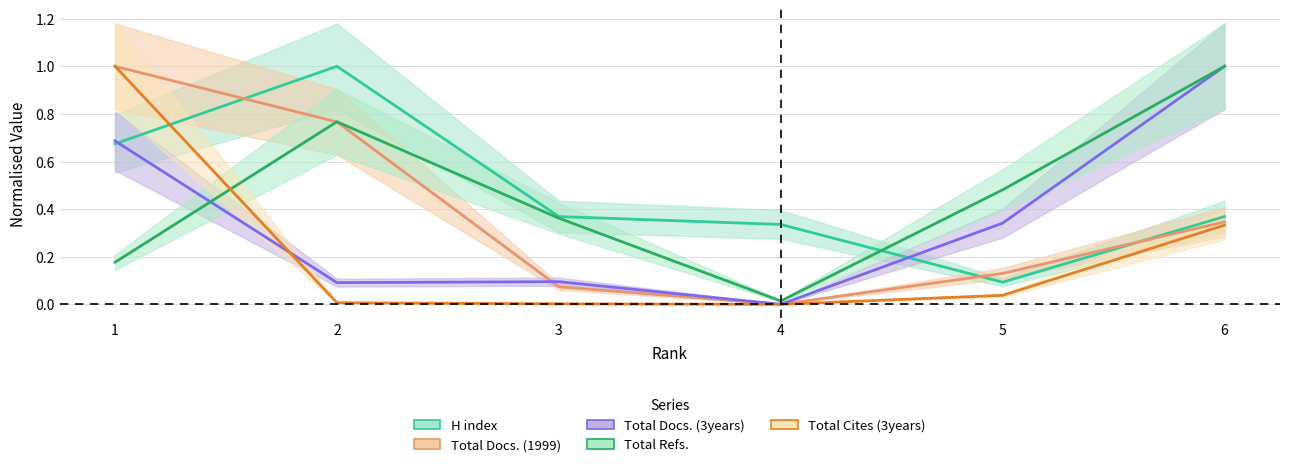

At which category is the sum across all series the highest?

1